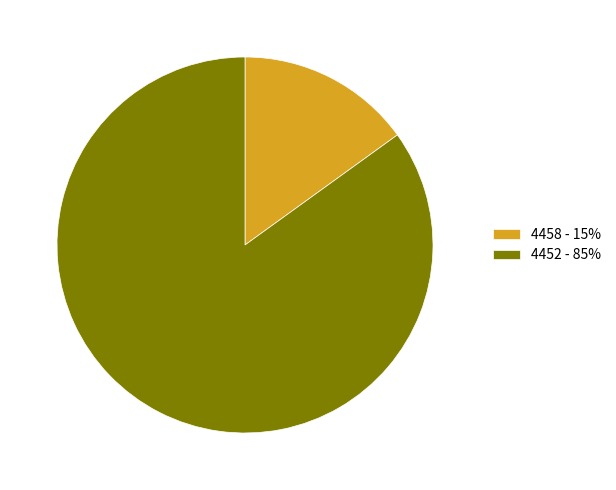

What is the largest slice in the pie chart?

4452